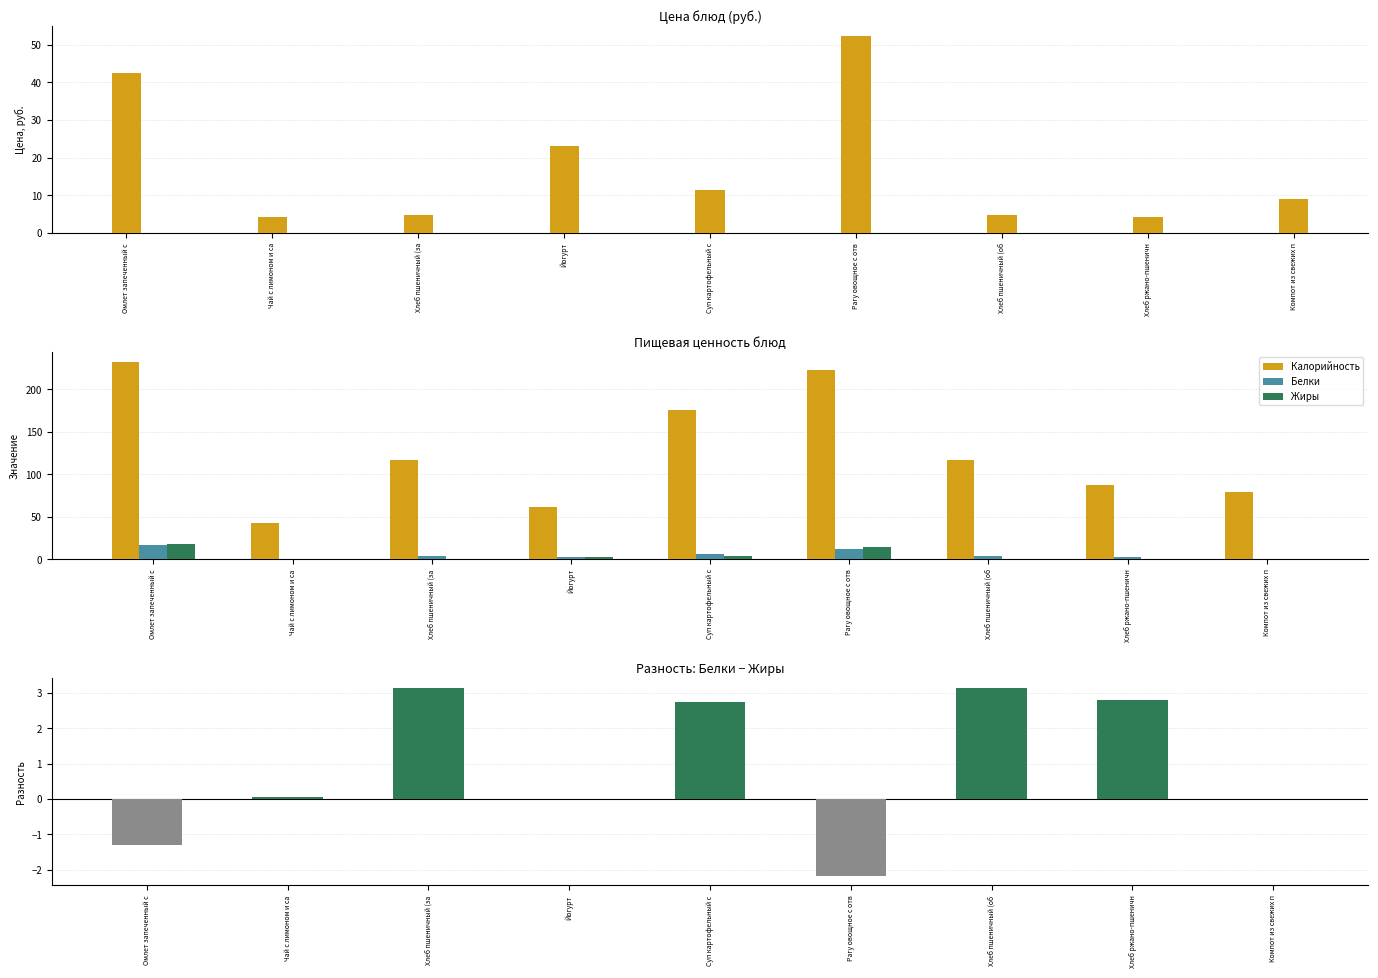

Which category has the highest value across all series?

Омлет запеченный с